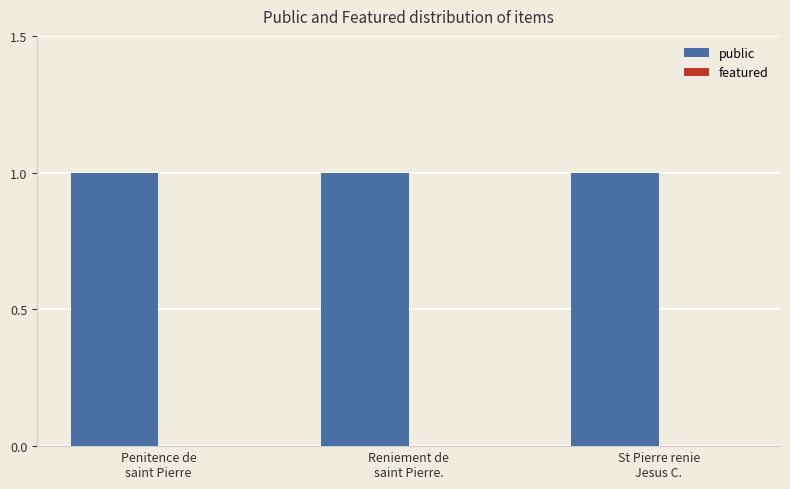

How many data points does each series have?

3